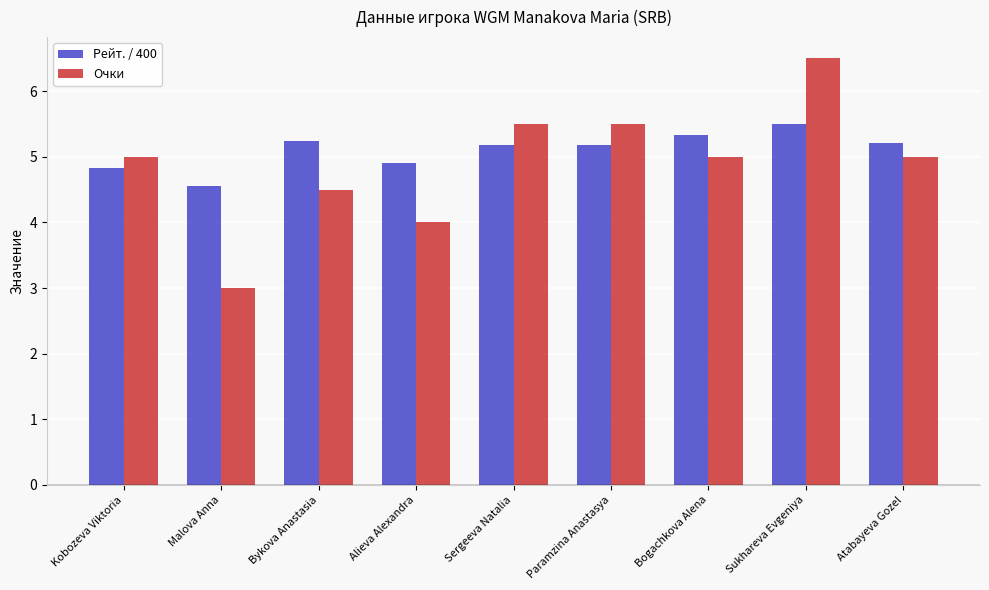

What is the value of the Рейт. / 400 bar at the 3rd from the left?

5.2